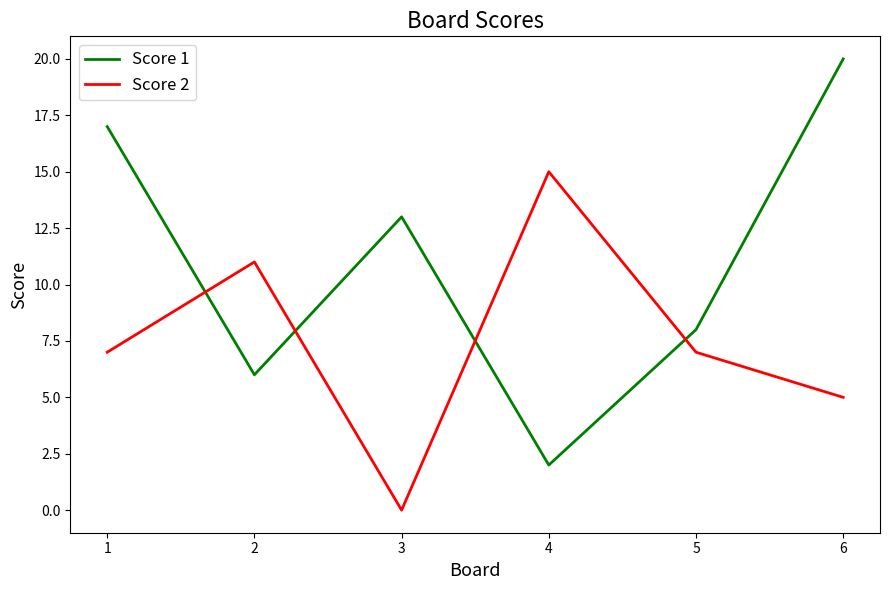

Rank the series by their average value, from highest to lowest.

Score 1, Score 2